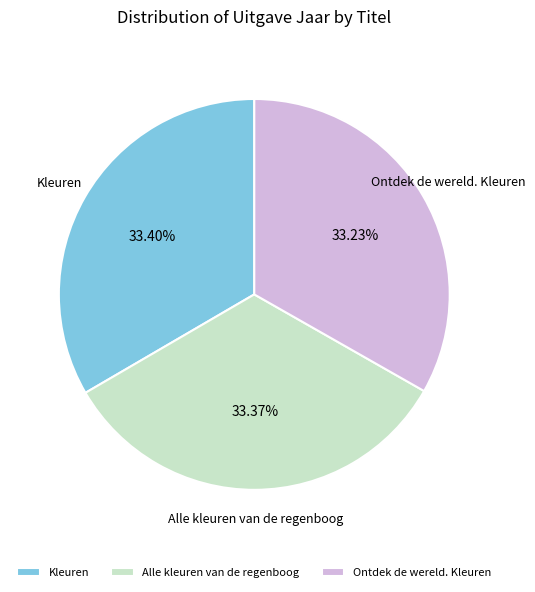

To the nearest percent, what is the combined percentage of Ontdek de wereld. Kleuren and Kleuren?

67%